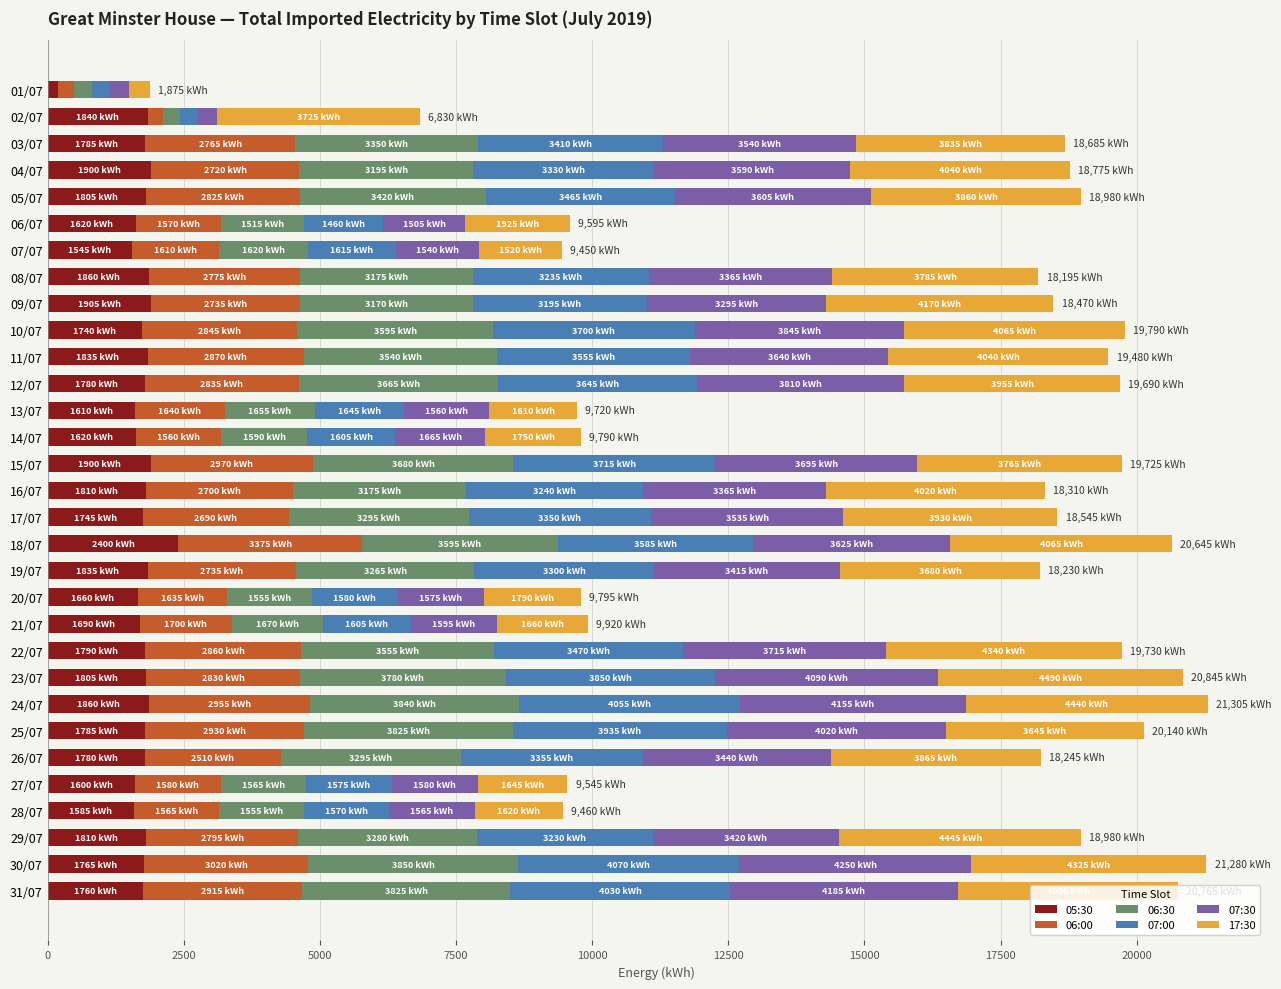

Which series has the largest total across all categories?

17:30